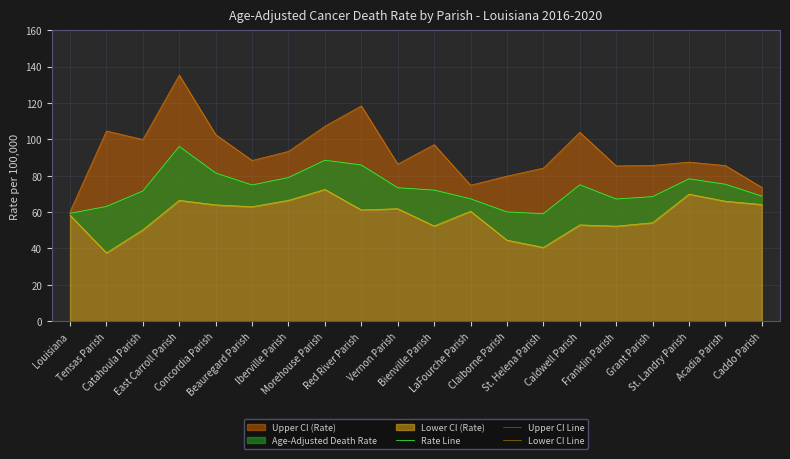

The value of Lower CI Line at St. Helena Parish is 40.6. True or false?

True